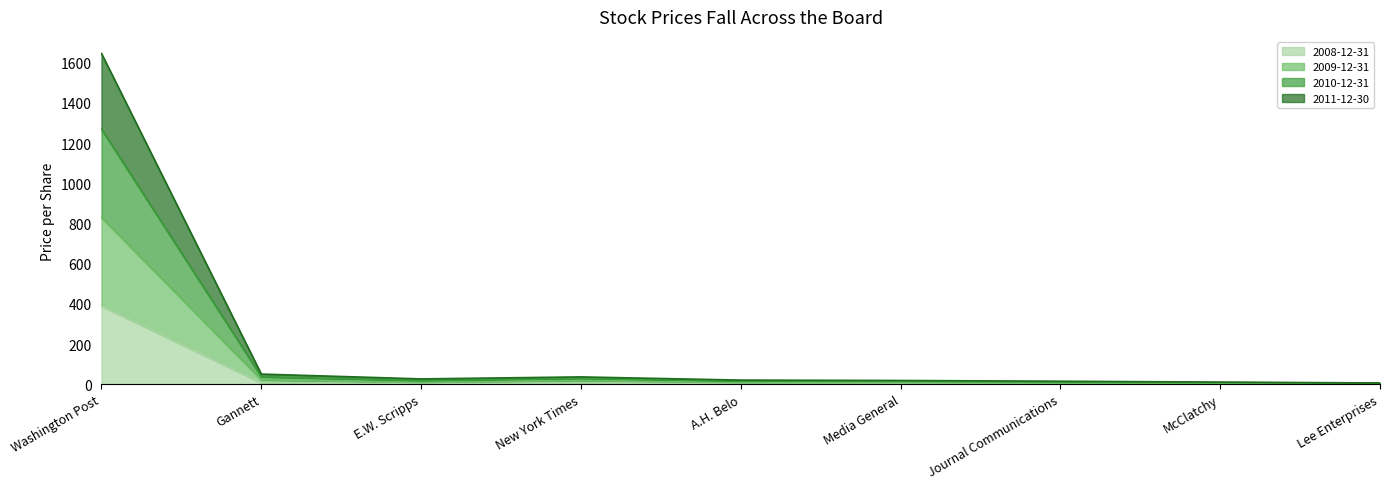

At A.H. Belo, list the series in order from largest to smallest.

2010-12-31, 2011-12-30, 2009-12-31, 2008-12-31